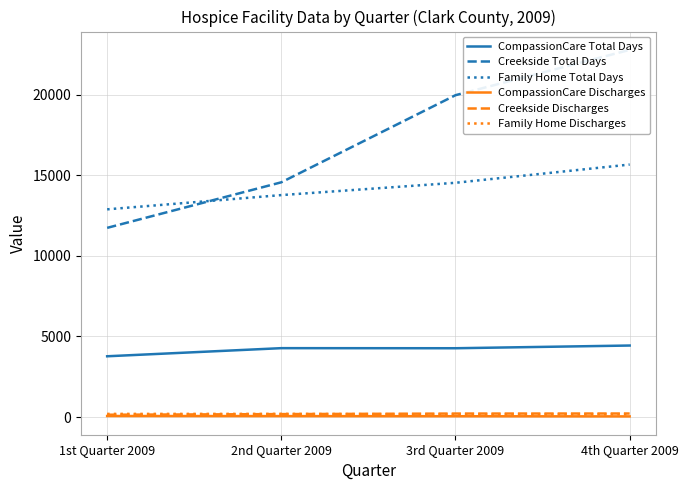

Reading left to right, list all the values displayed in this chart.

CompassionCare Total Days: 3772	4276	4271	4439
Creekside Total Days: 11745	14574	19982	22796
Family Home Total Days: 12895	13780	14544	15676
CompassionCare Discharges: 63	57	49	39
Creekside Discharges: 142	181	215	218
Family Home Discharges: 194	195	162	175